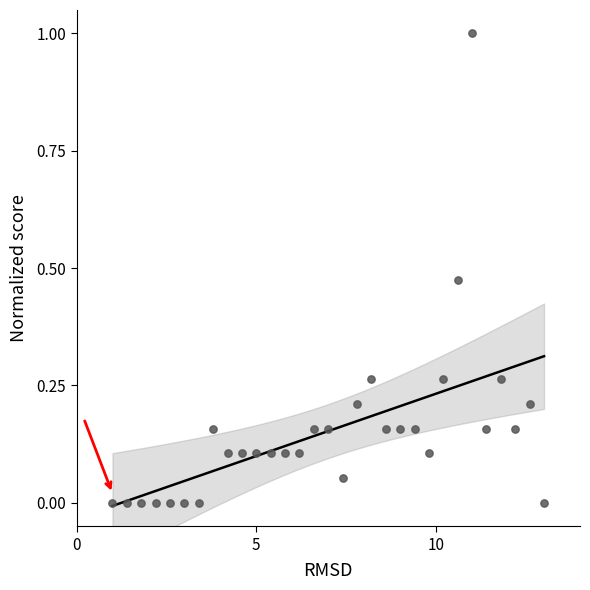

What is the range of Y values (max minus min)?

1.0